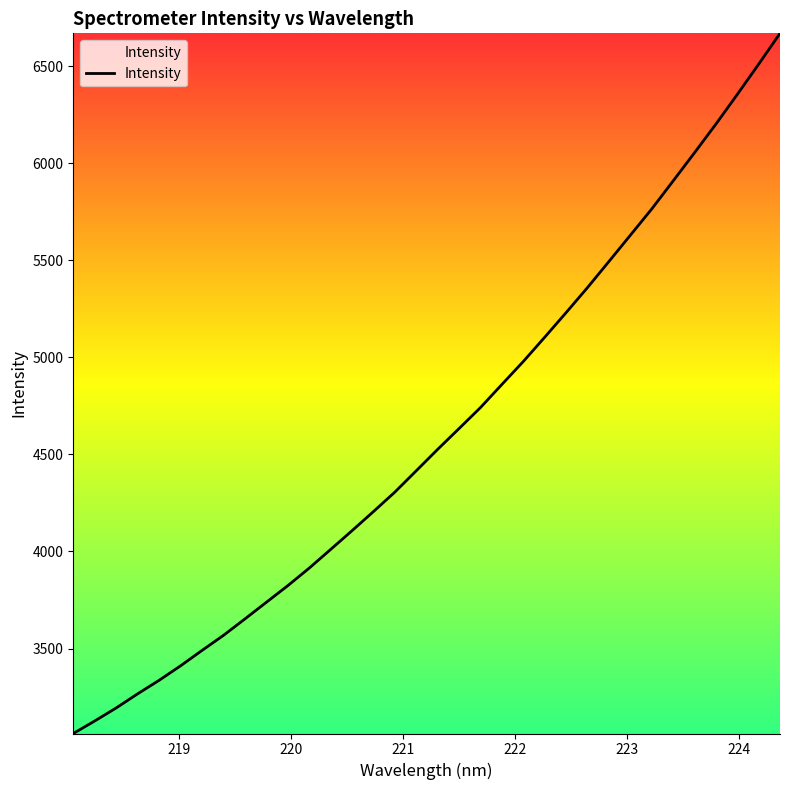

What is the smallest value displayed?

3062.4